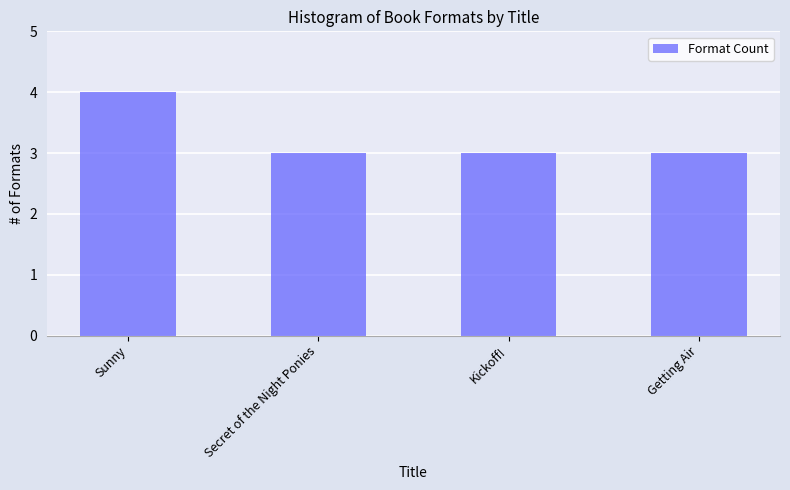

What is the sum of the values at Secret of the Night Ponies and Sunny?

7